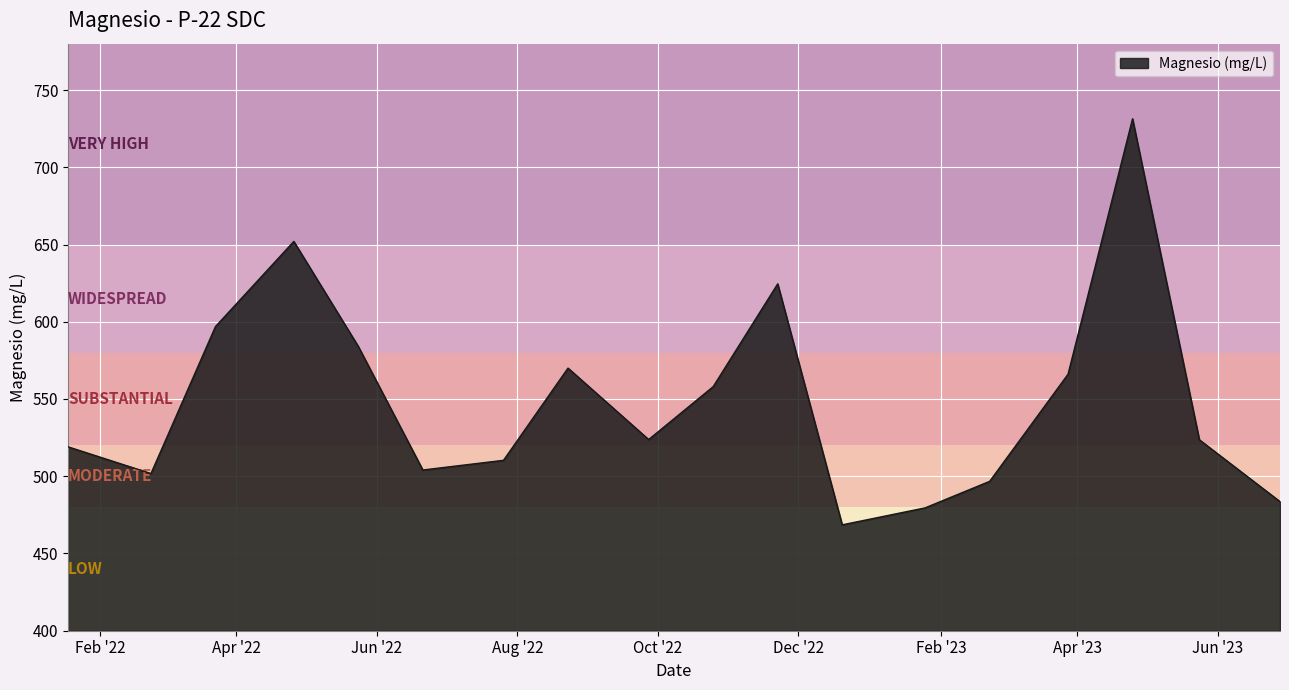

What is the smallest value displayed?

468.5